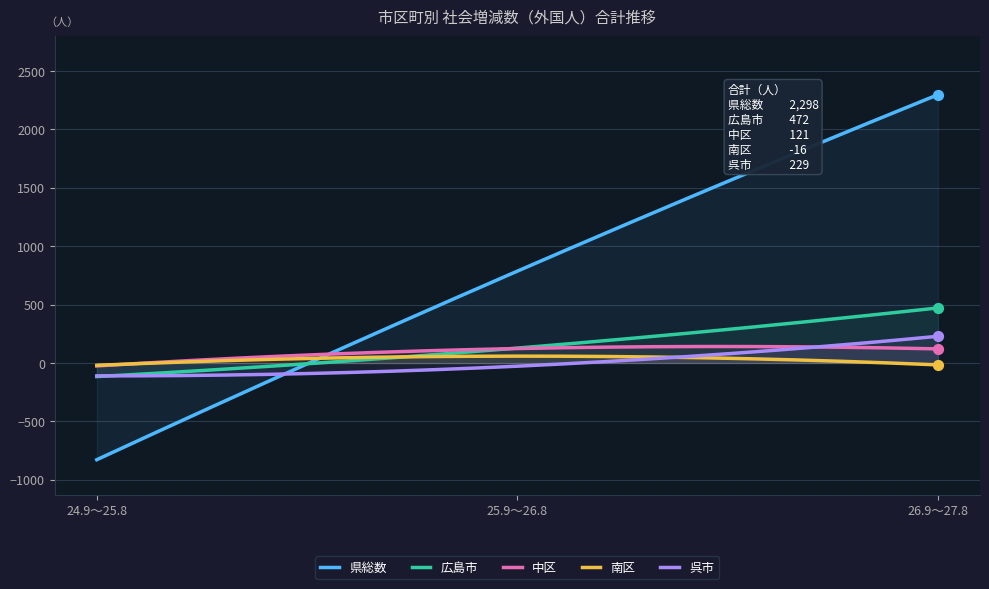

Is the value of 県総数 at 25.9～26.8 greater than the value of 広島市 at 26.9～27.8?

Yes